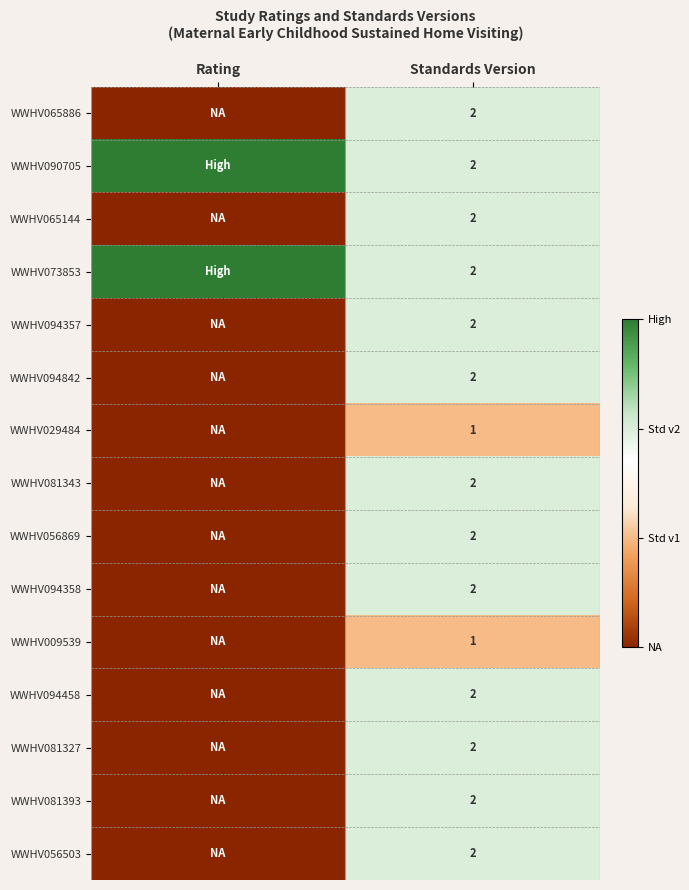

True or false: WWHV094358 has a value of 1 at Standards Version.

False